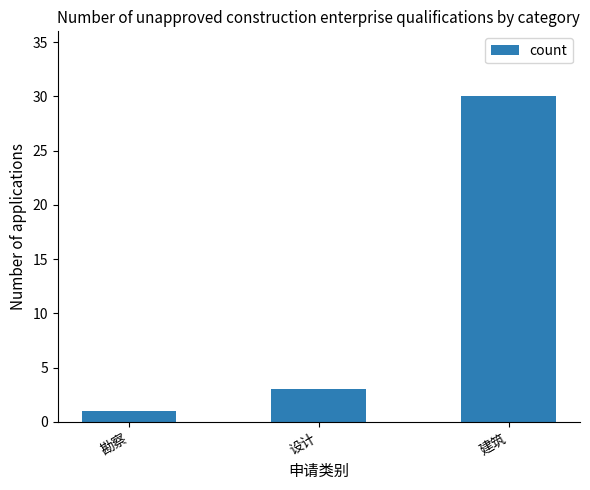

What is the change in value from 设计 to 建筑?

+27